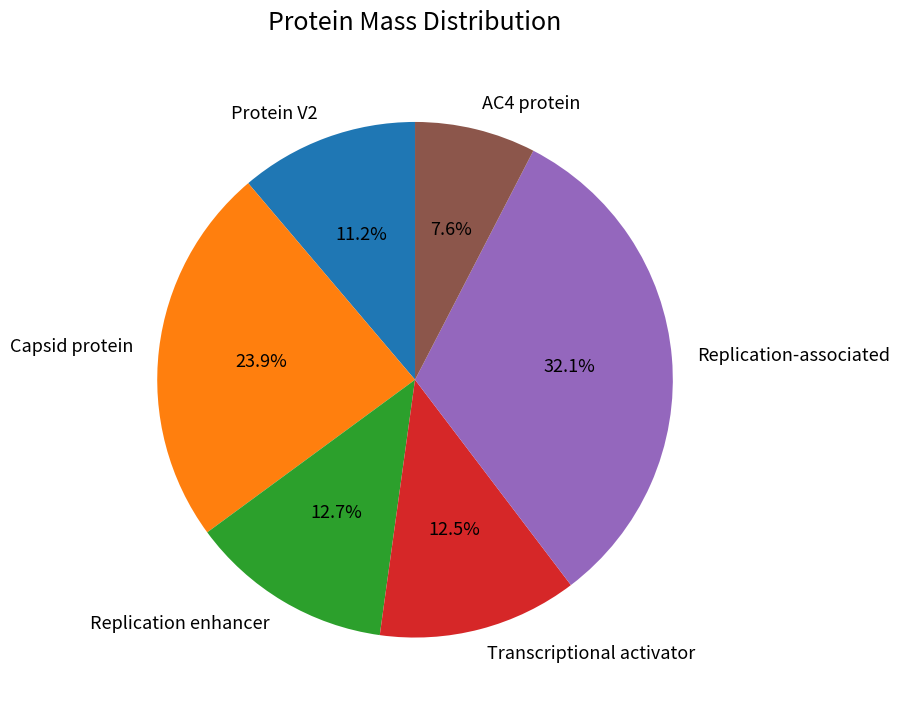

What is the smallest slice in the pie chart?

AC4 protein